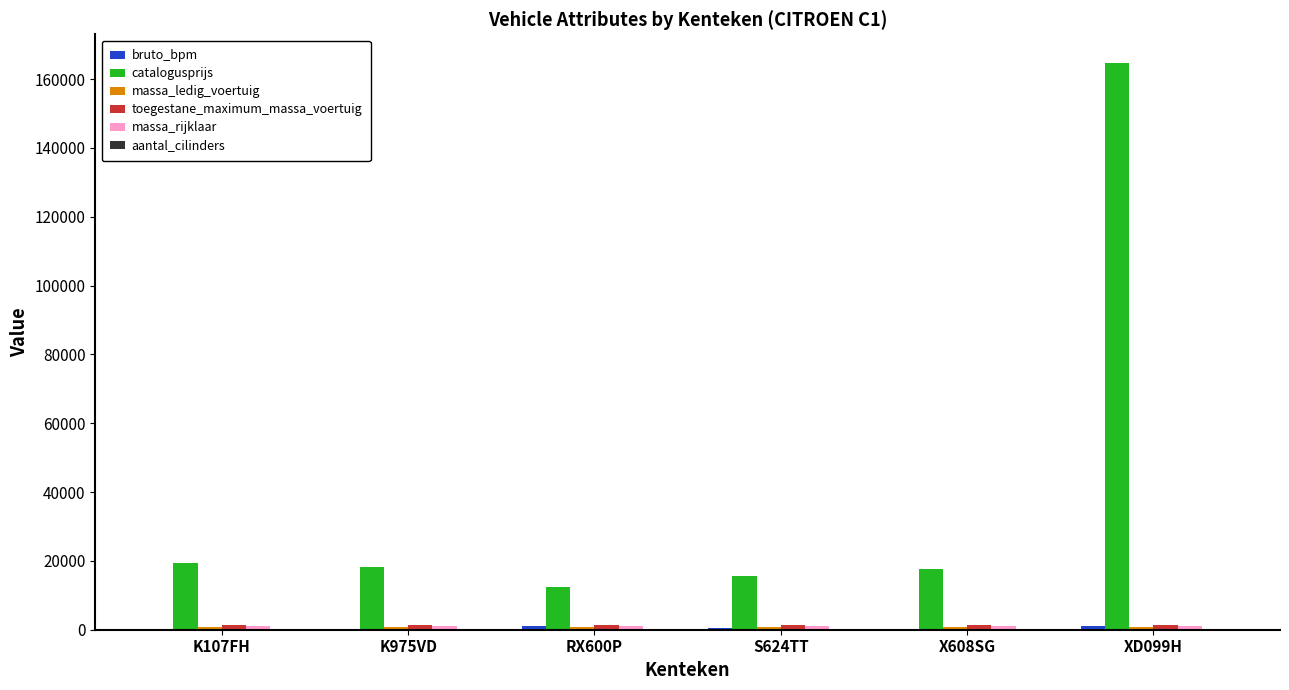

Which category has the highest value across all series?

XD099H